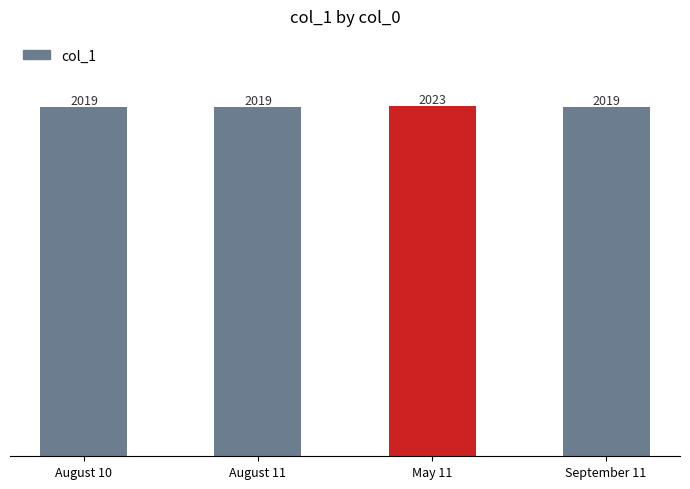

Is it true that the value at August 11 is 3537?

False